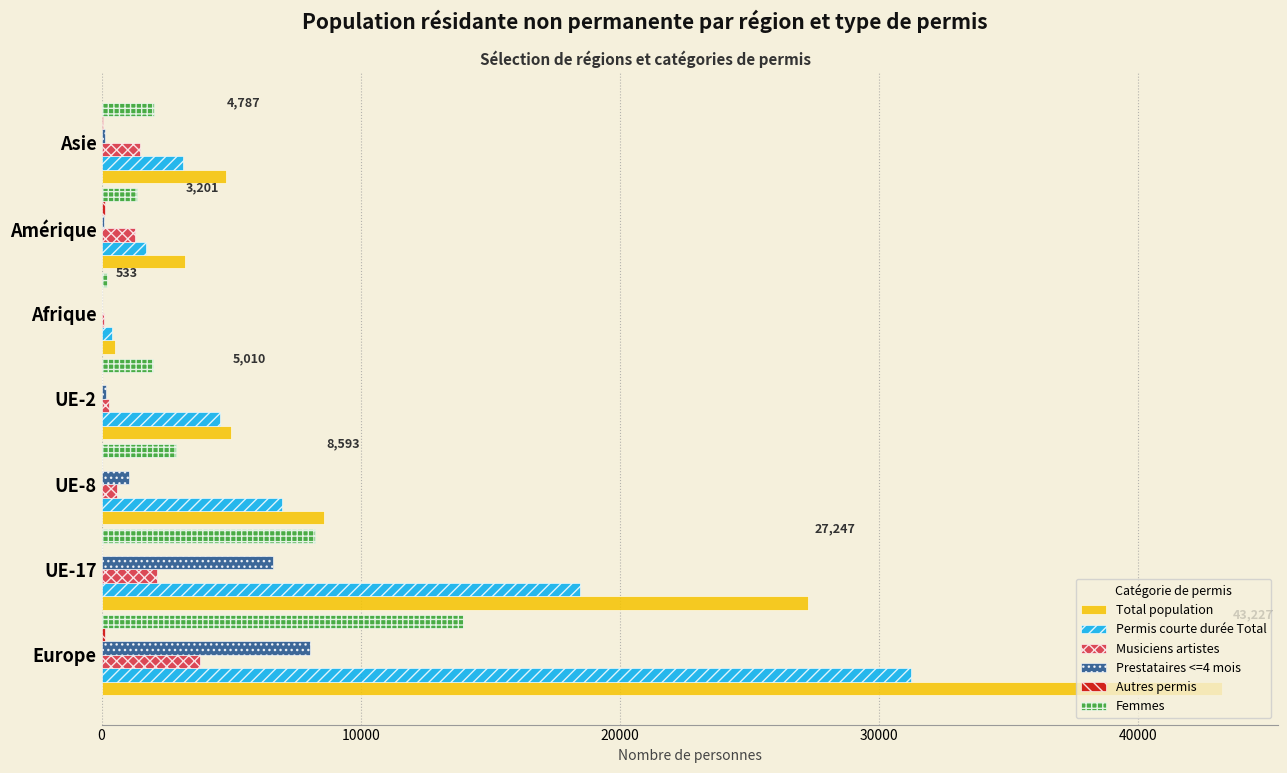

The Femmes series shows 2012 at Asie. True or false?

True